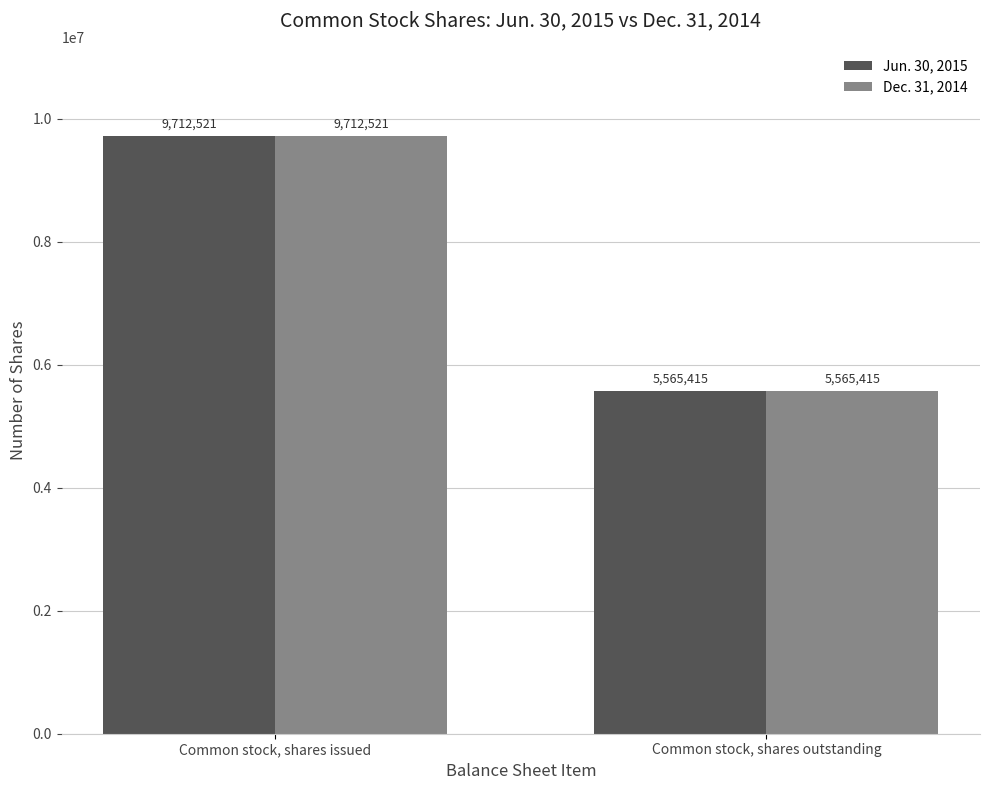

What are all the series names shown in the legend?

Jun. 30, 2015, Dec. 31, 2014